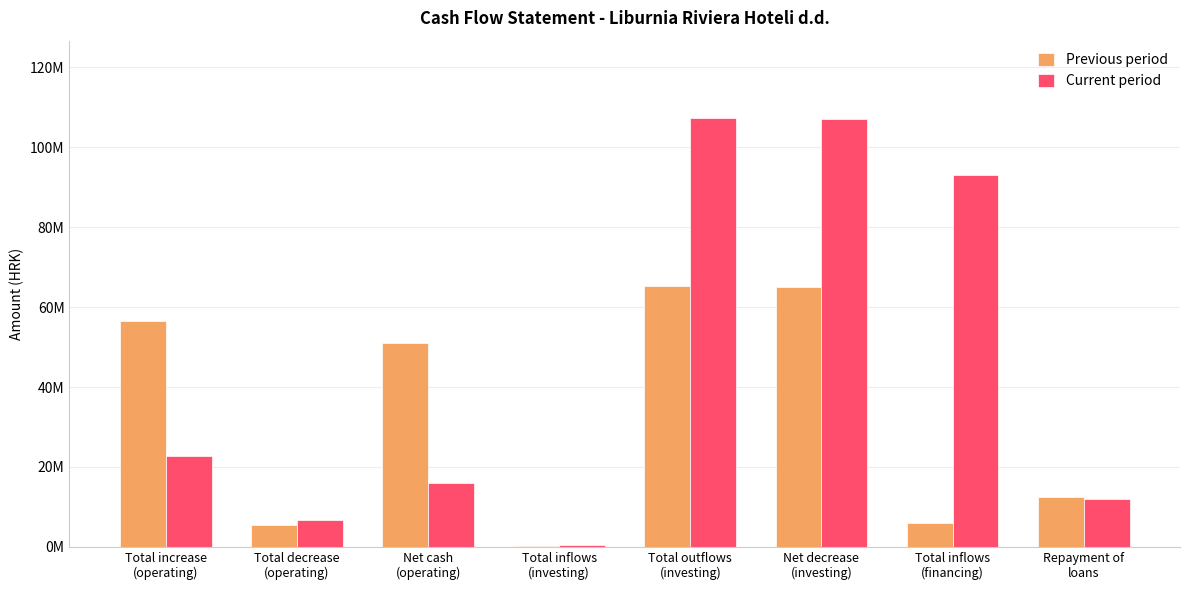

What is the difference between the Previous period values at Total increase
(operating) and Total inflows
(investing)?

56234952